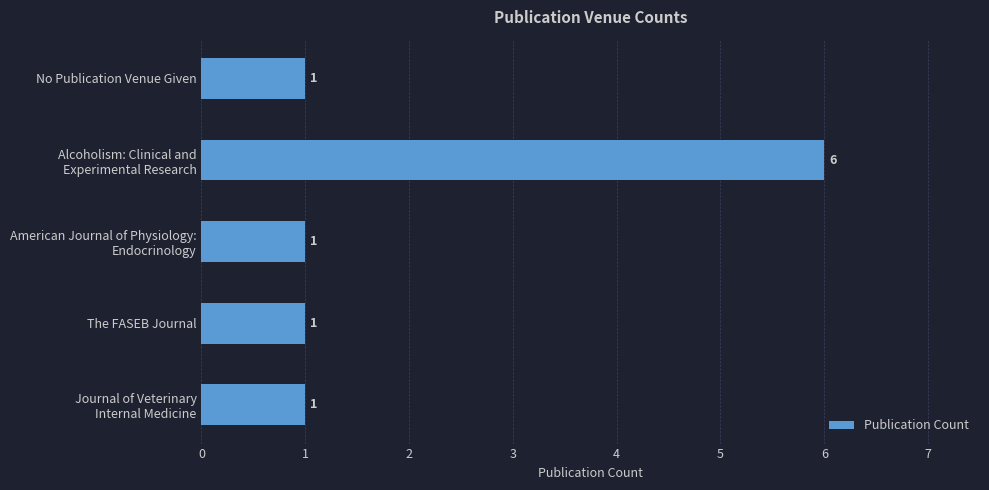

Are the bars grouped side by side (vs. stacked)?

No